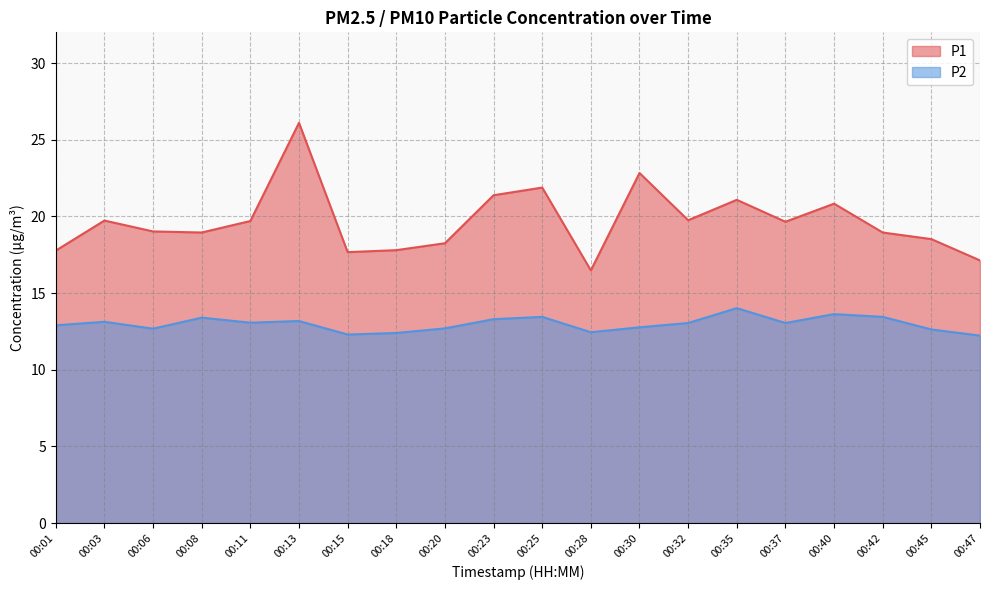

At which category is the sum across all series the highest?

00:13